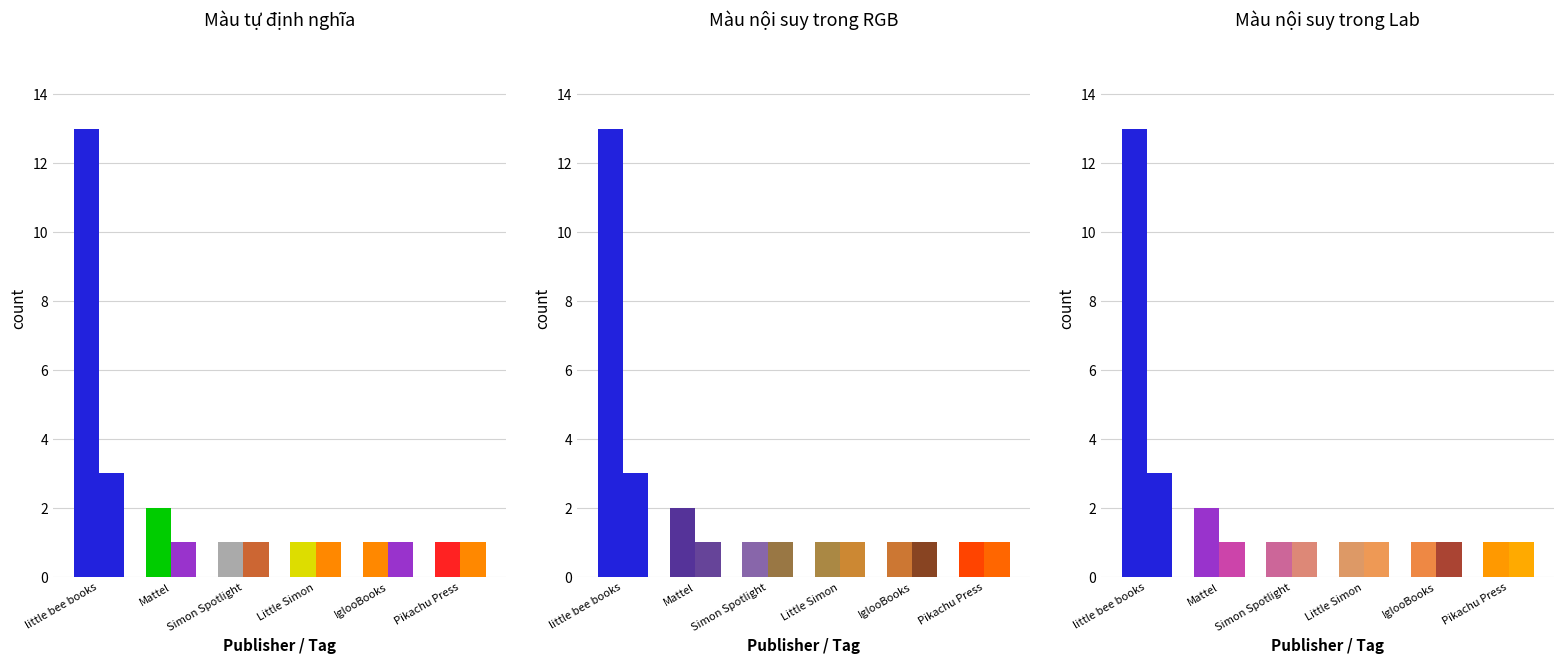

How many series are shown in this chart?

2